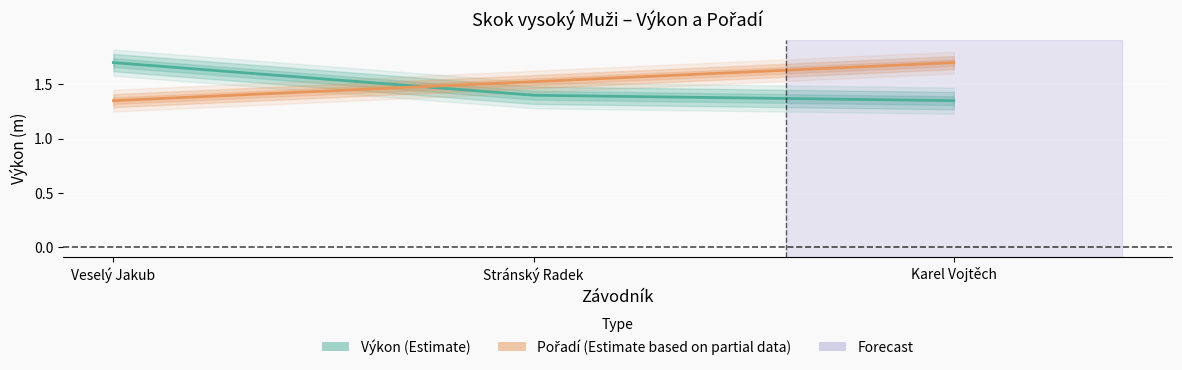

Between Stránský Radek and Veselý Jakub, which is larger?

Veselý Jakub